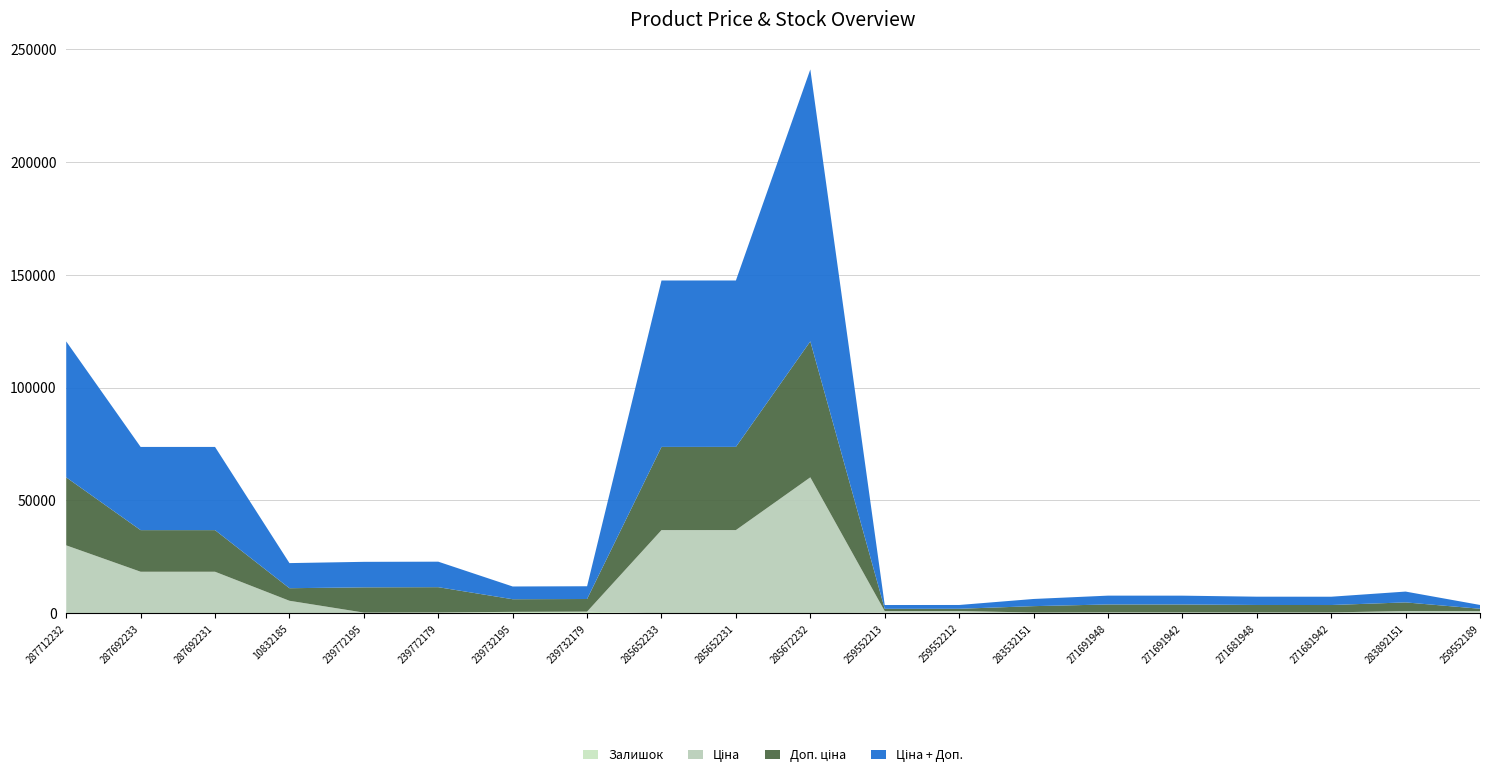

At which category is the sum across all series the highest?

285672232